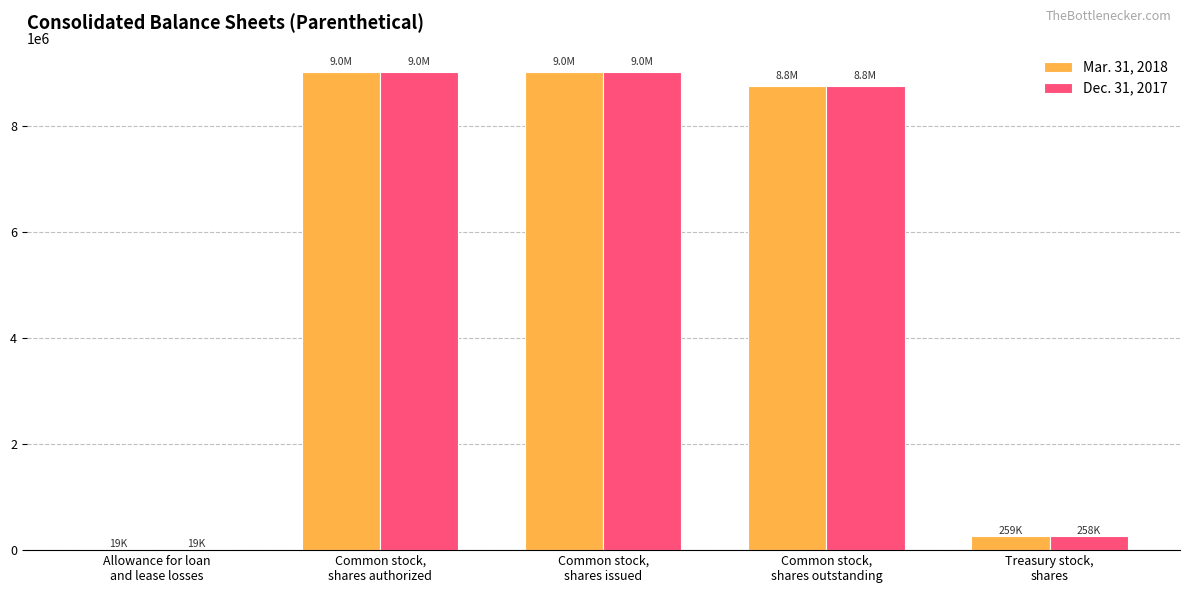

What is the greatest value displayed?

9023040